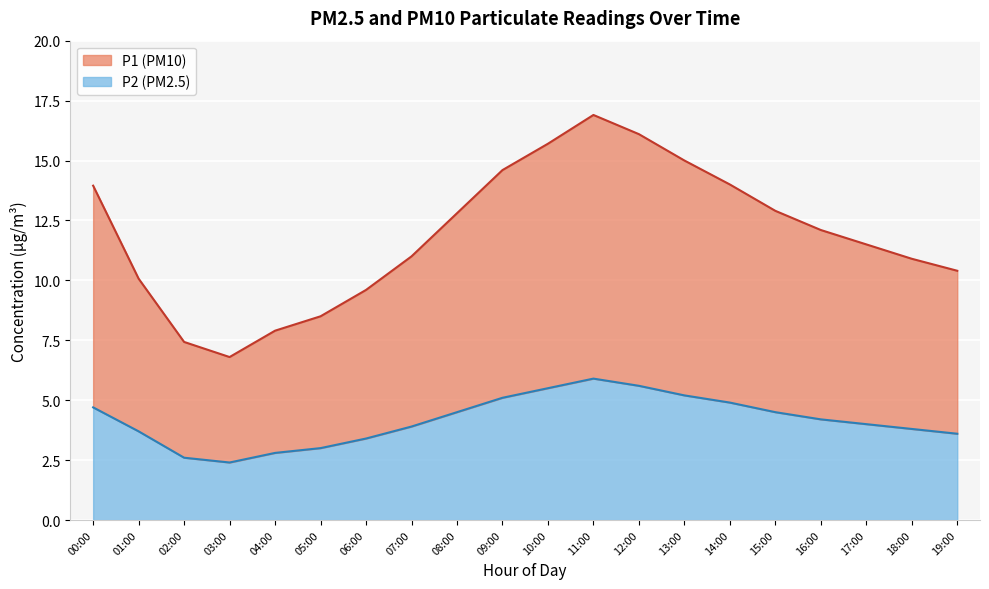

True or false: P1 and P2 intersect in this chart.

False